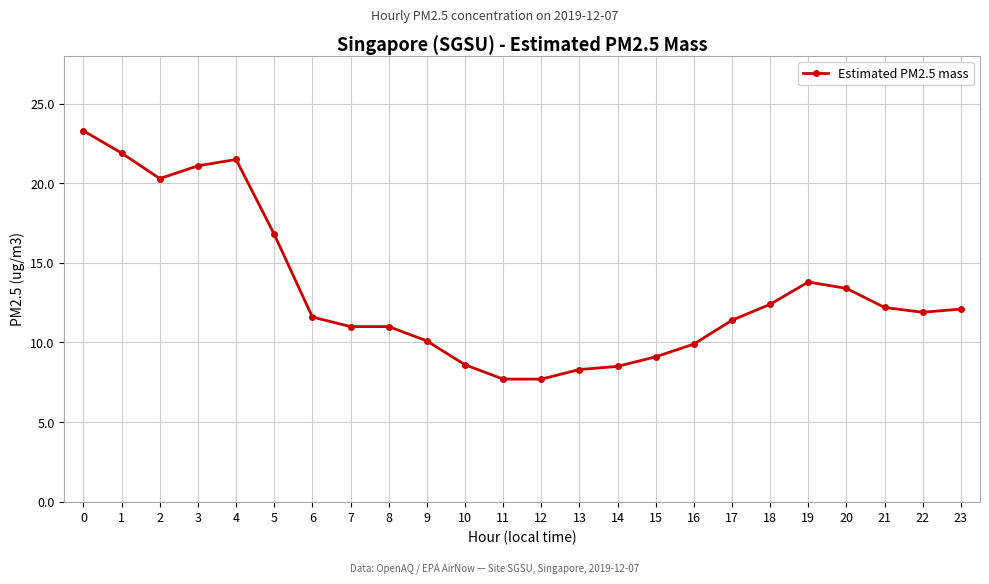

Where is the first local minimum?

2